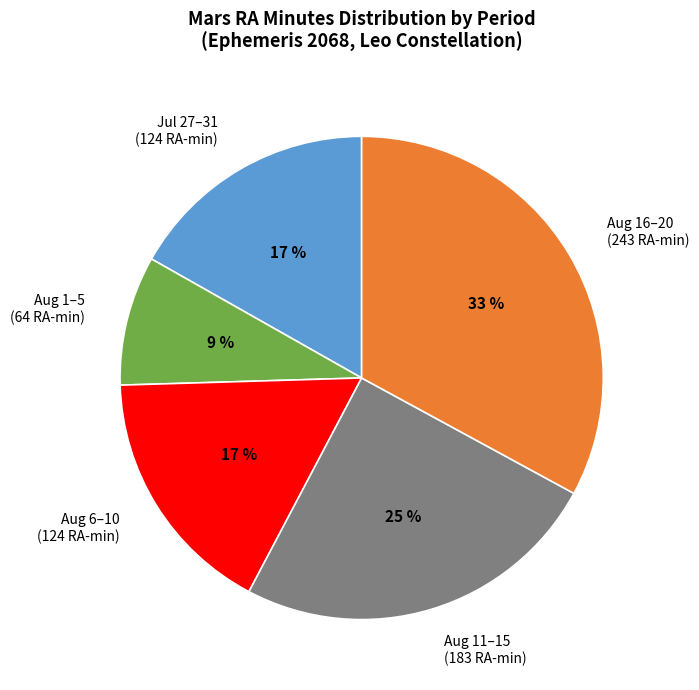

To the nearest percent, what is the average slice percentage?

20%